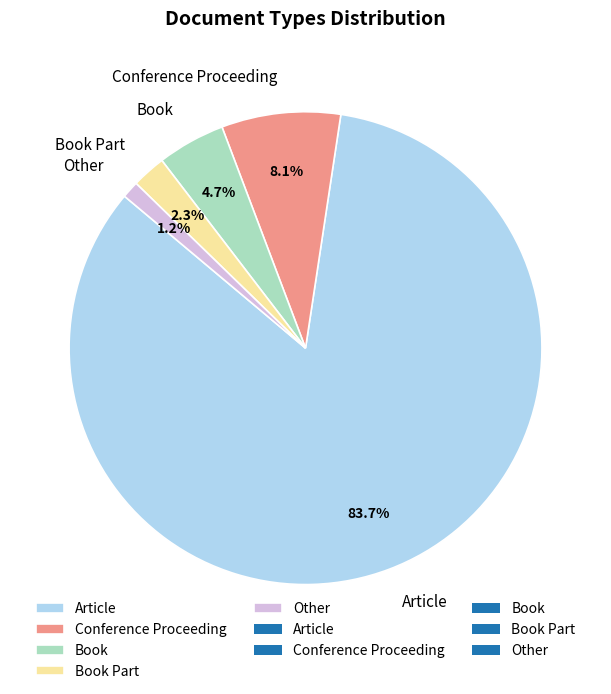

The Book Part slice represents 17% of the pie. True or false?

False